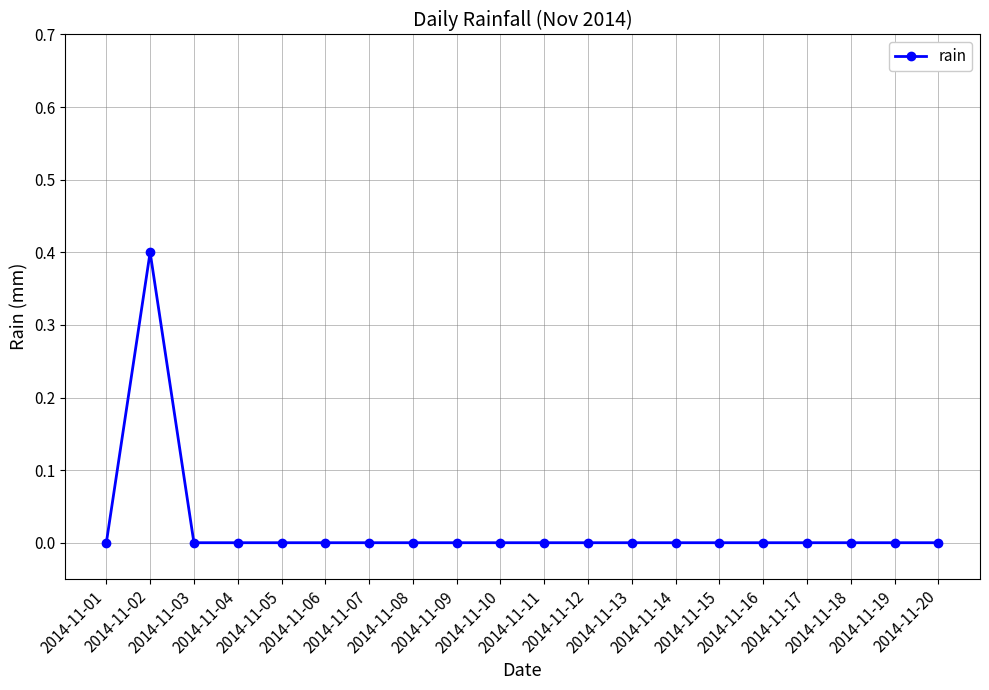

What is the difference between the maximum and second lowest values?

0.4